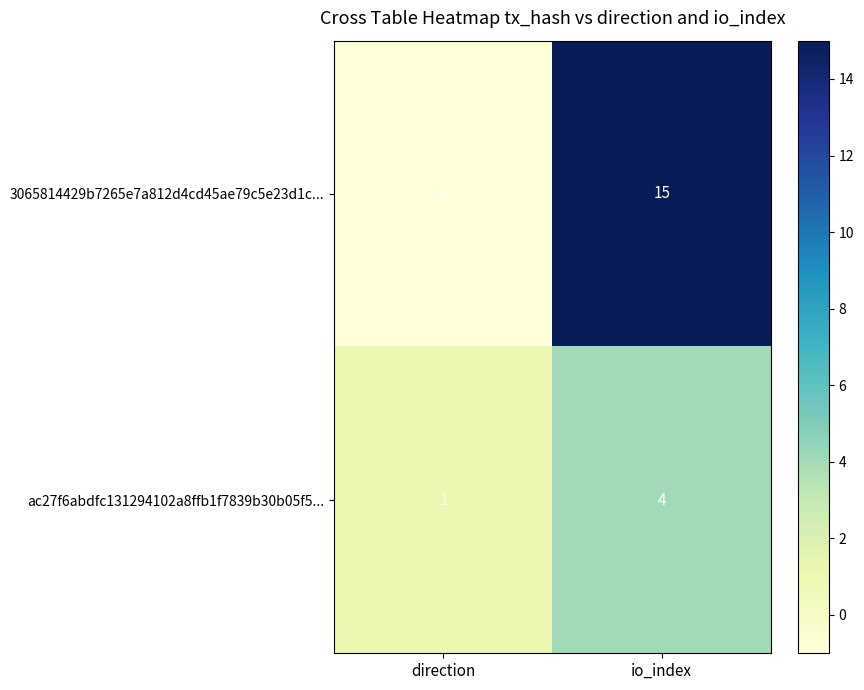

What is the difference between the maximum and minimum values in the 3065814429b7265e7a812d4cd45ae79c5e23d1c... series?

16